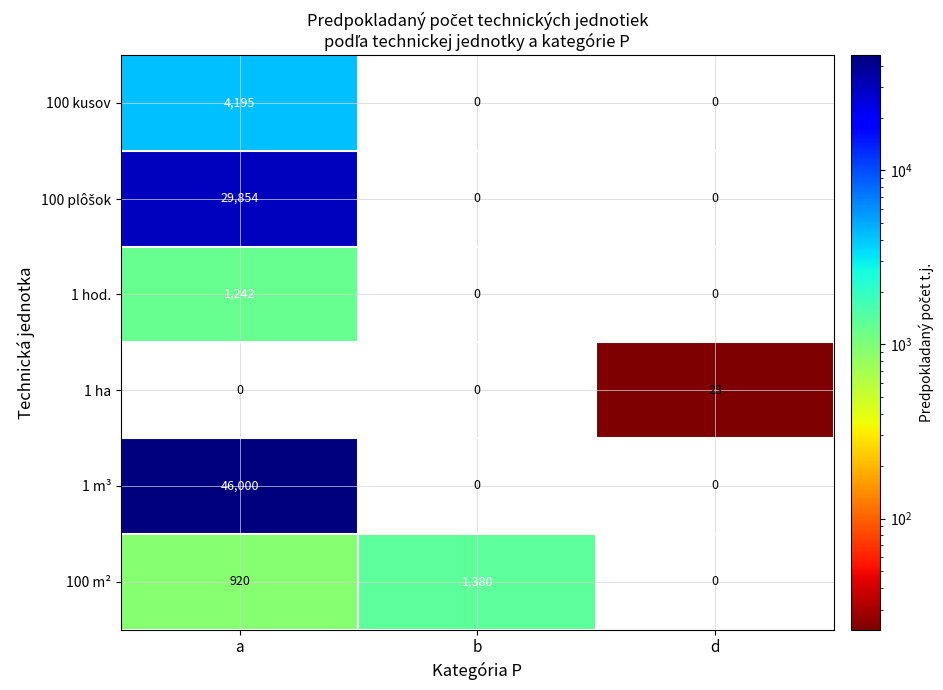

At which label does 1 hod. reach its peak?

a